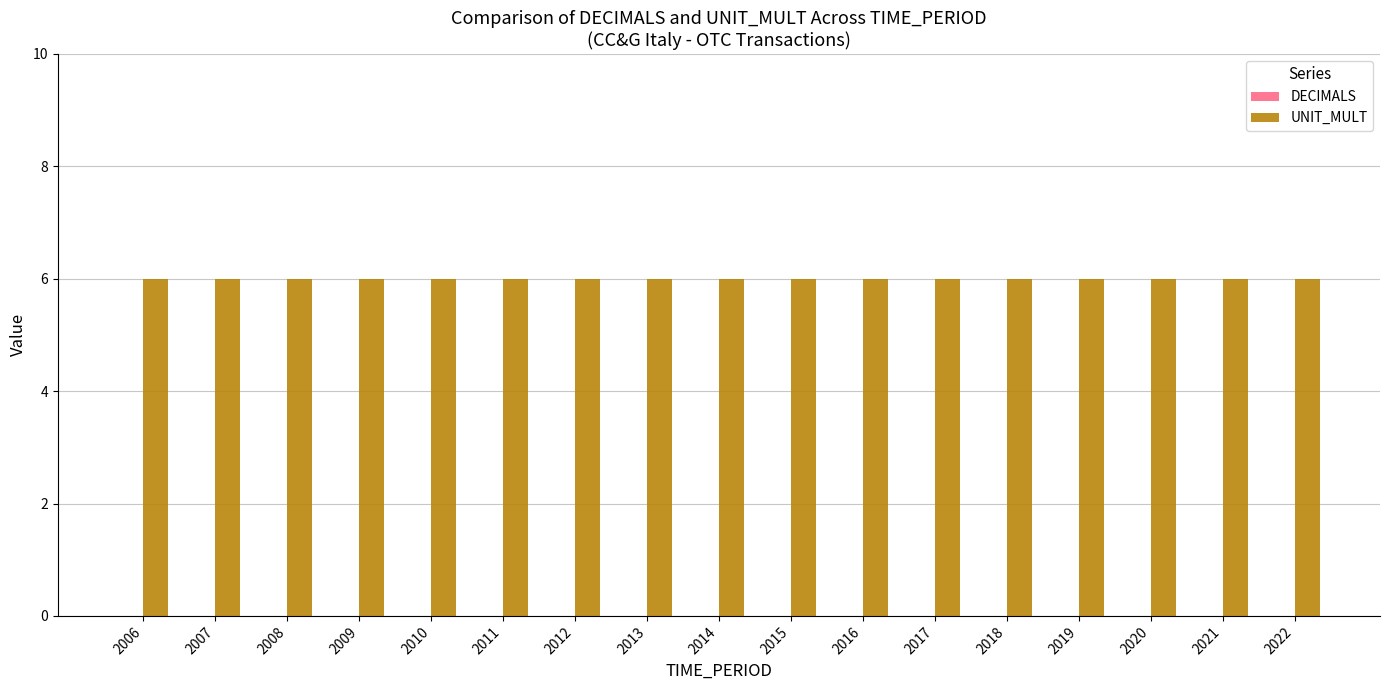

Are the bars horizontal?

No